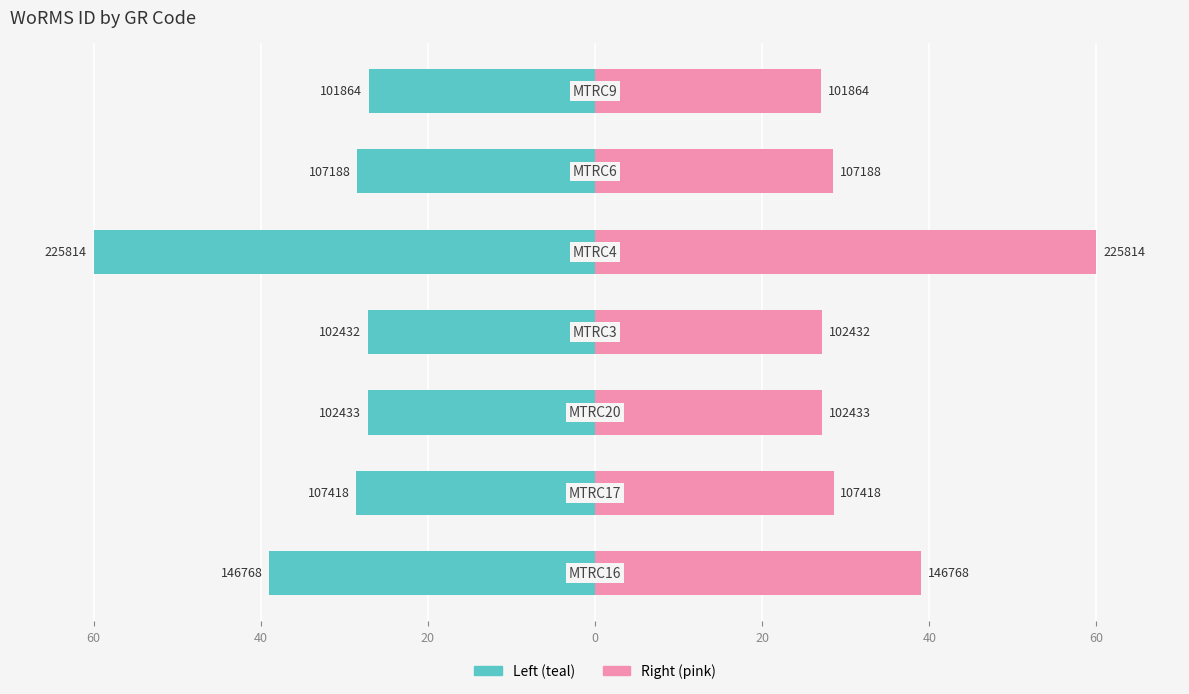

Which series has the largest total across all categories?

WoRMS ID (right)